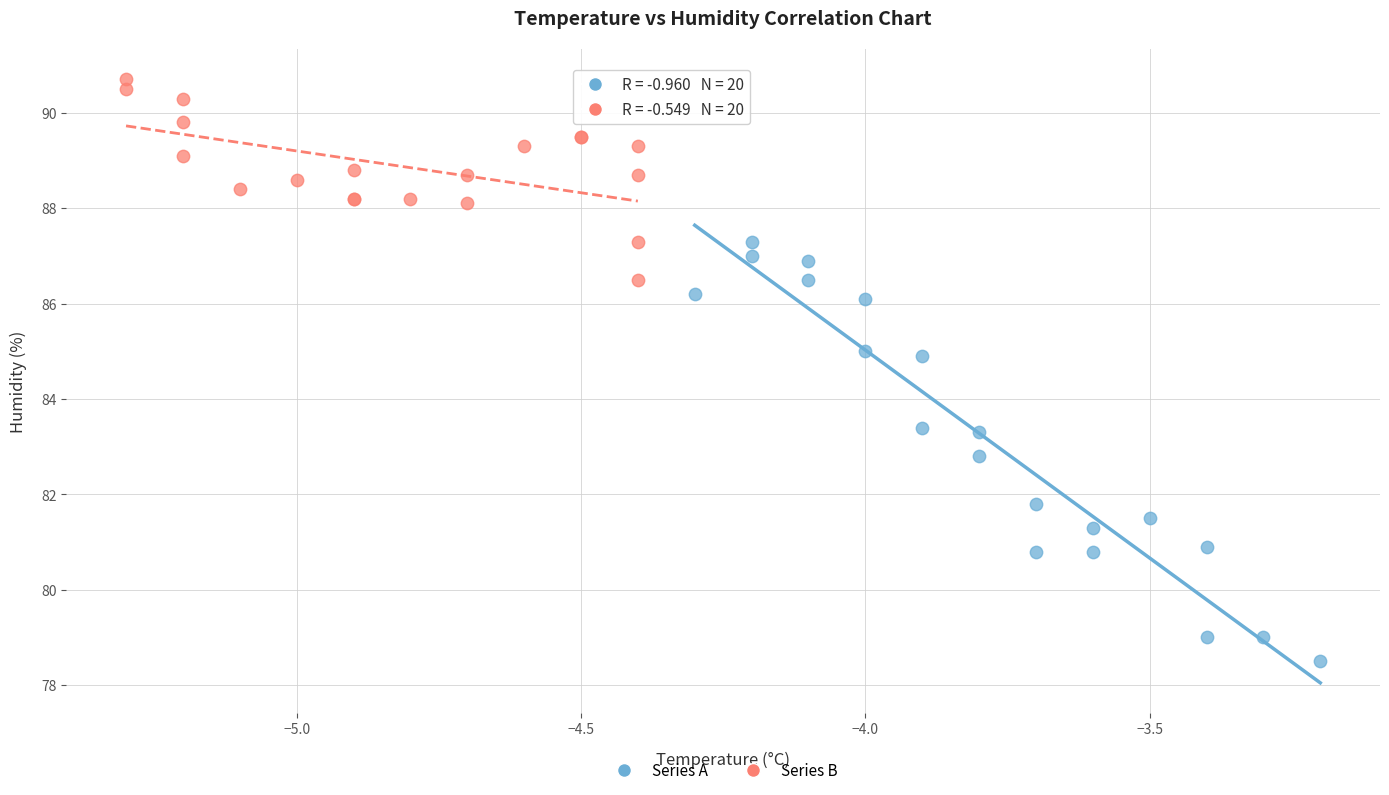

Which series reaches the maximum Y coordinate?

Series B